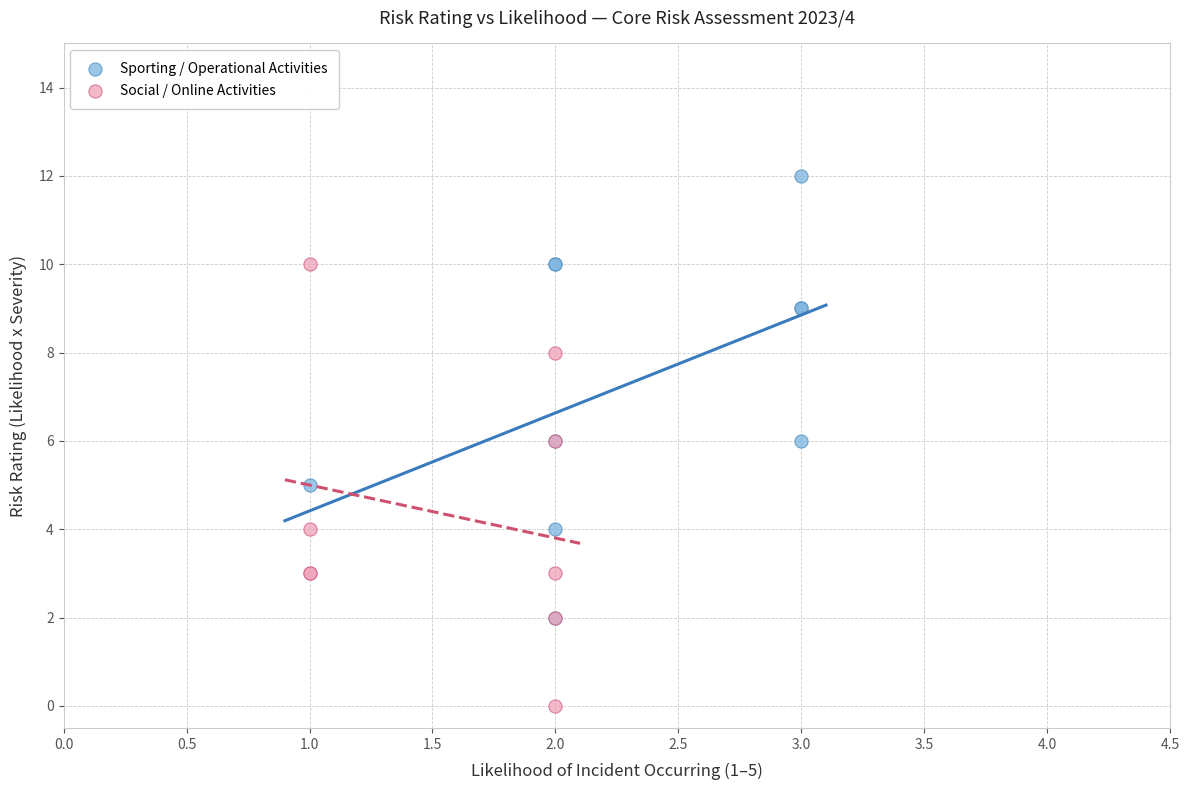

Which series reaches the minimum Y coordinate?

Social / Online Activities